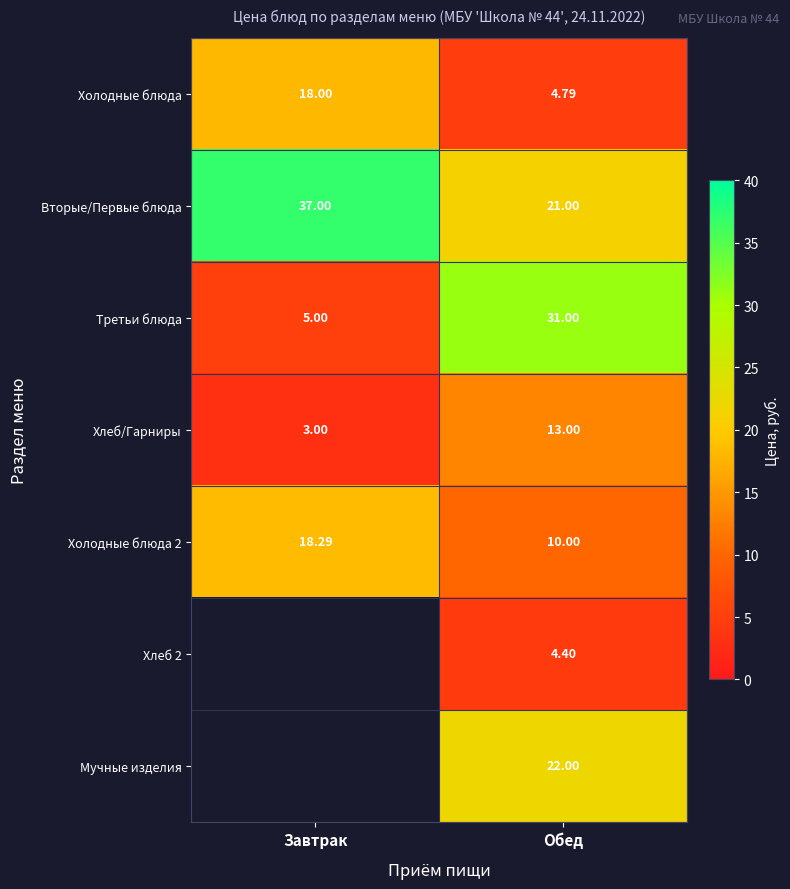

What is the maximum value for Третьи блюда?

31.0